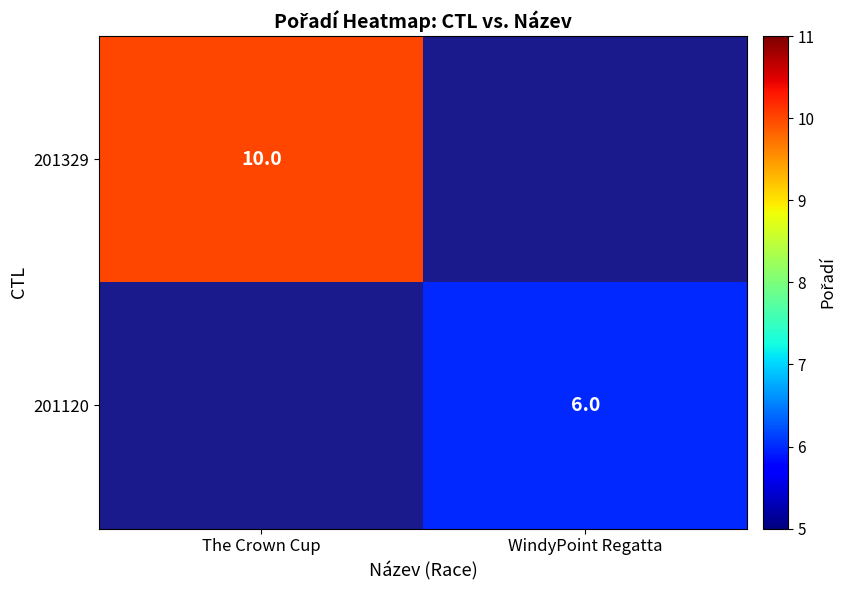

Is the value of 201120 at WindyPoint Regatta greater than the value of 201329 at The Crown Cup?

No